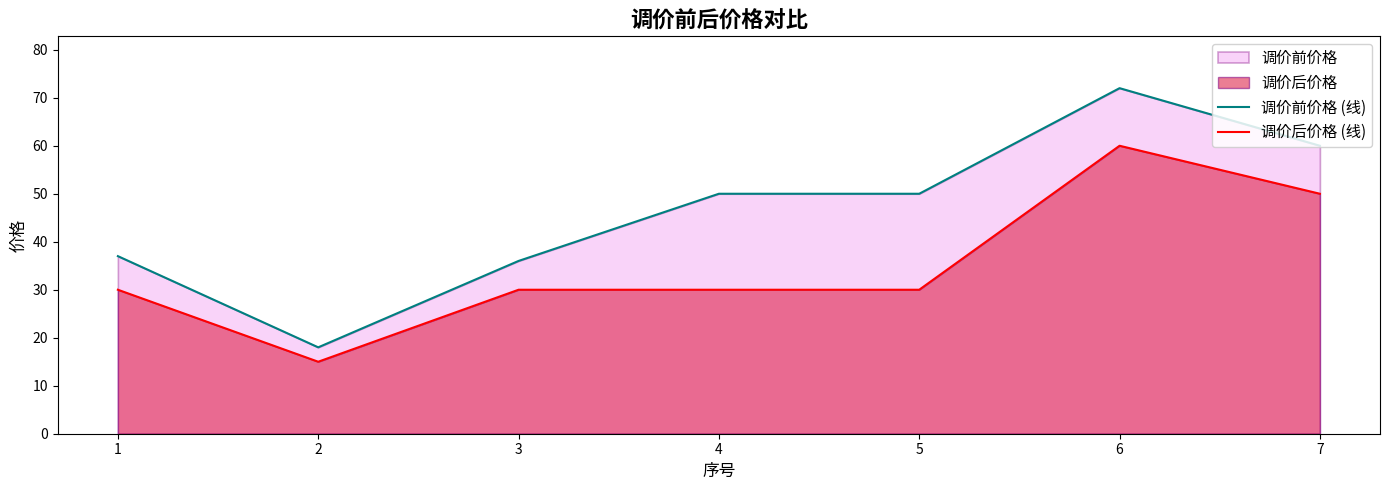

The value of 调价后价格 (线) at 7 is 50. True or false?

True